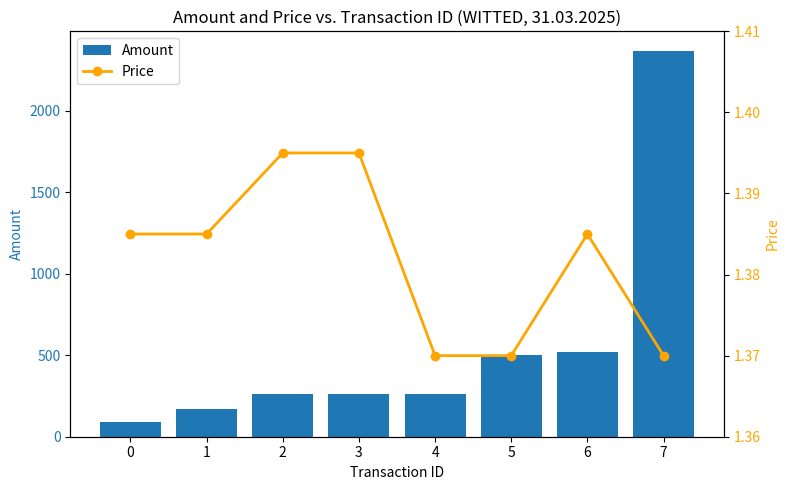

List the series in order of their overall mean, lowest first.

Price, Amount